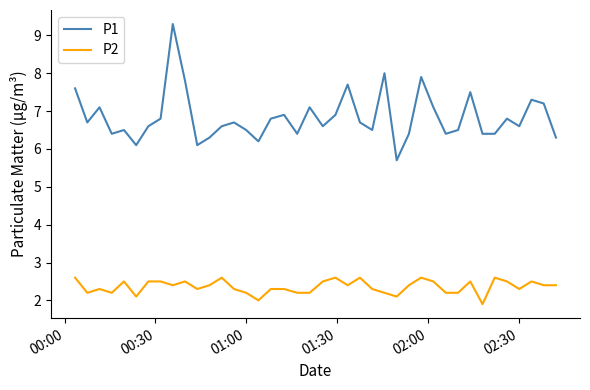

Which series has the largest total across all categories?

P1